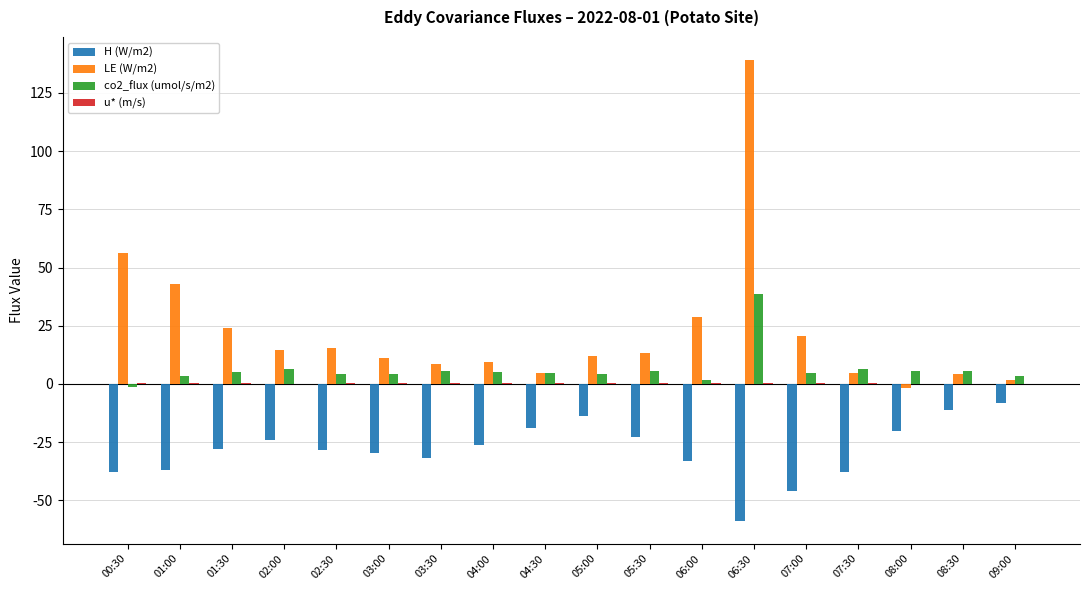

Which series has the largest total across all categories?

LE (W/m2)